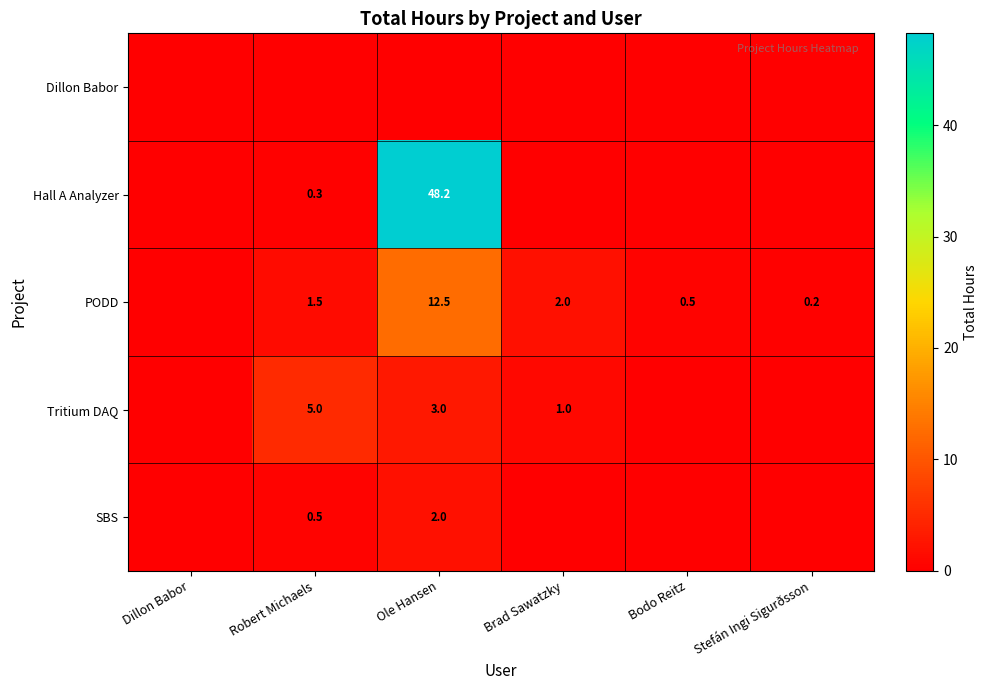

Between Brad Sawatzky and Dillon Babor, which is larger?

Brad Sawatzky